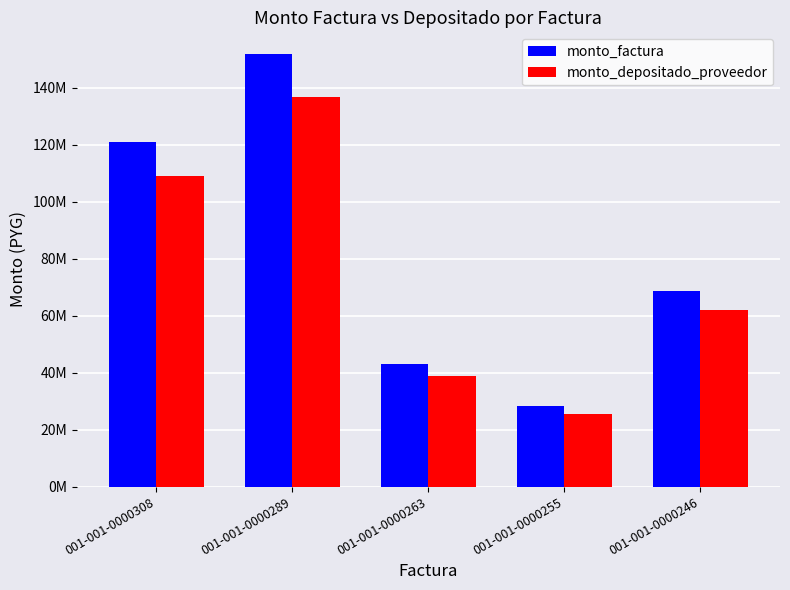

Reading left to right, list all the values displayed in this chart.

monto_factura: 001-001-0000308=120821885	001-001-0000289=151829147	001-001-0000263=43140008	001-001-0000255=28347500	001-001-0000246=68644650
monto_depositado_proveedor: 001-001-0000308=108858322	001-001-0000289=136795301	001-001-0000263=38868363	001-001-0000255=25540582	001-001-0000246=61847580